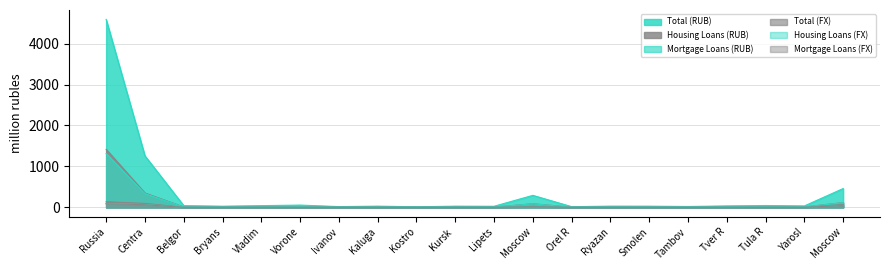

Which label corresponds to the smallest value in the chart?

Kostro